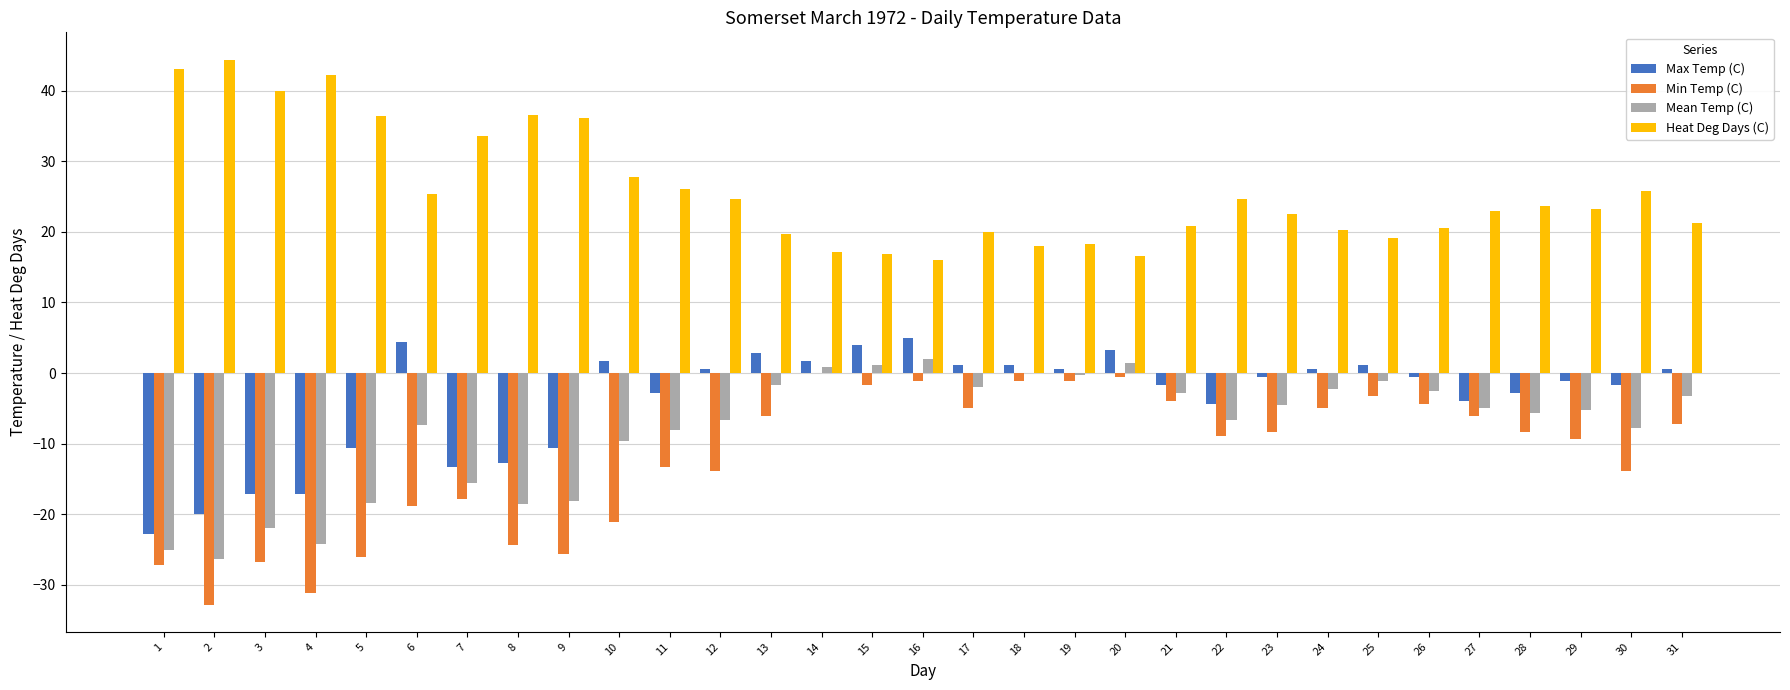

What is the sum of all Max Temp (C) values?

-115.6